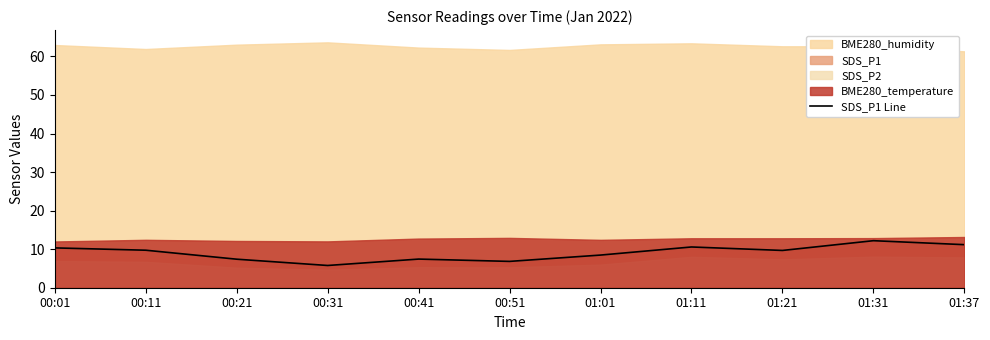

True or false: SDS_P1 Line has a value of 18.2 at 01:37.

False